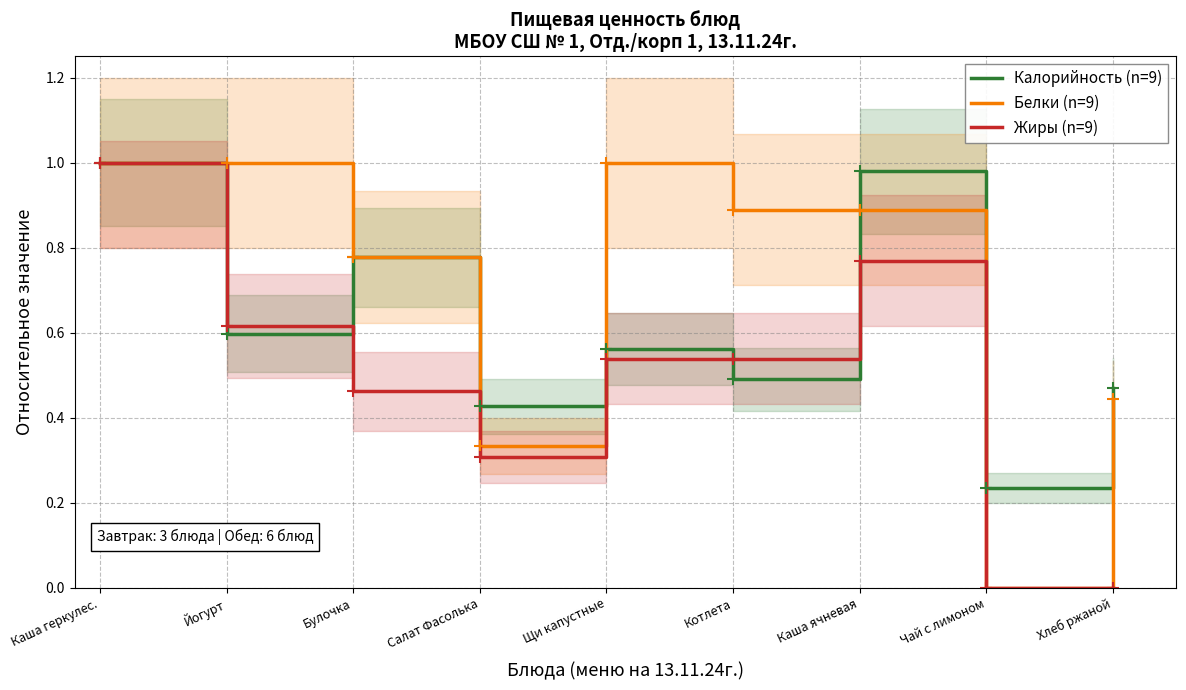

Which series ends up on top after the final intersection of Жиры (n=9) and Калорийность (n=9)?

Калорийность (n=9)